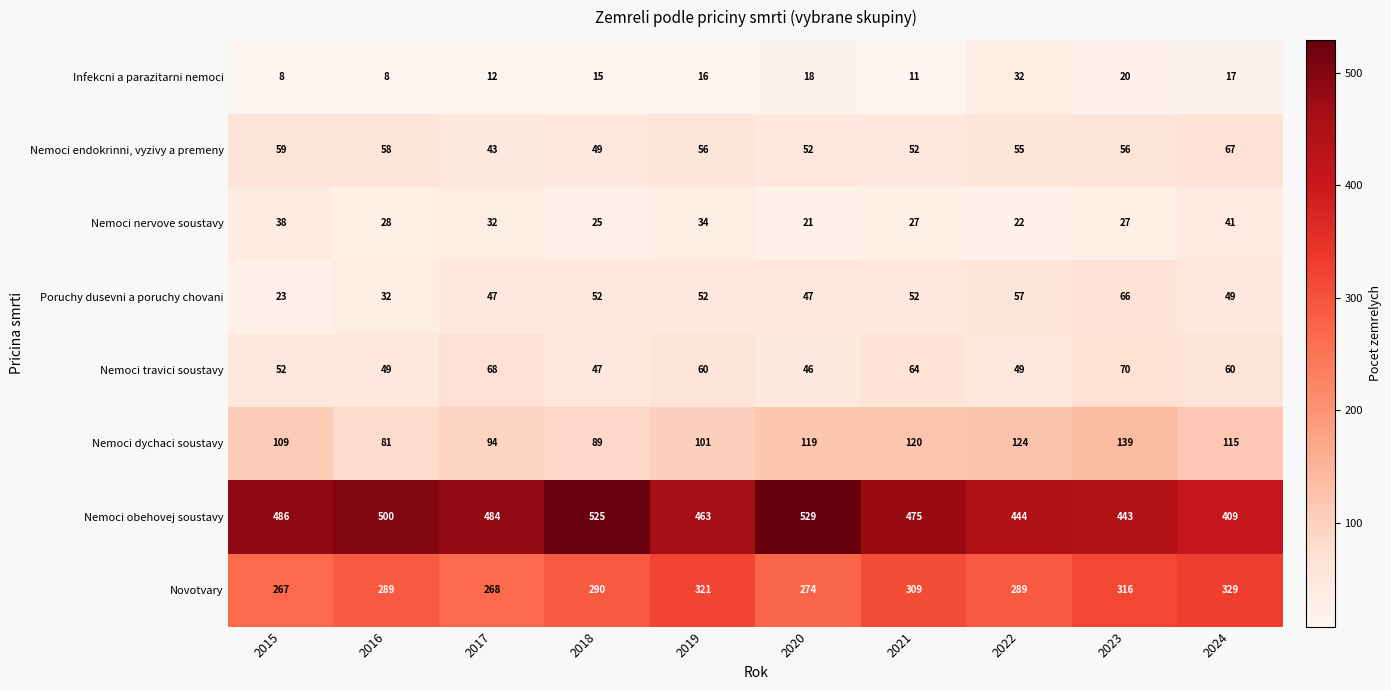

How many categories are shown in the chart?

10